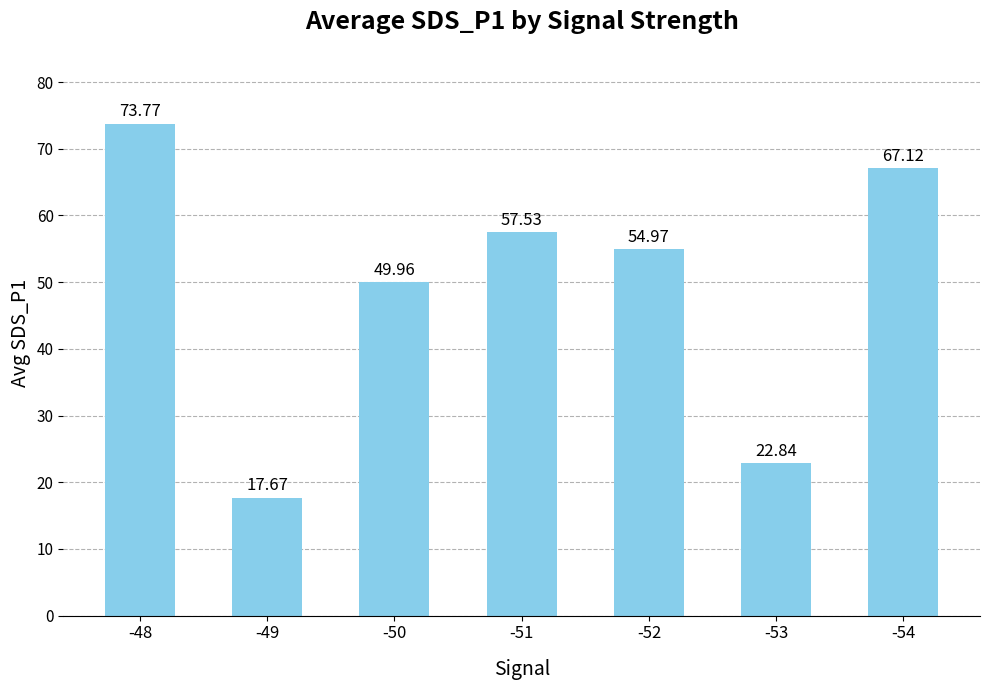

What is the smallest value displayed?

17.7